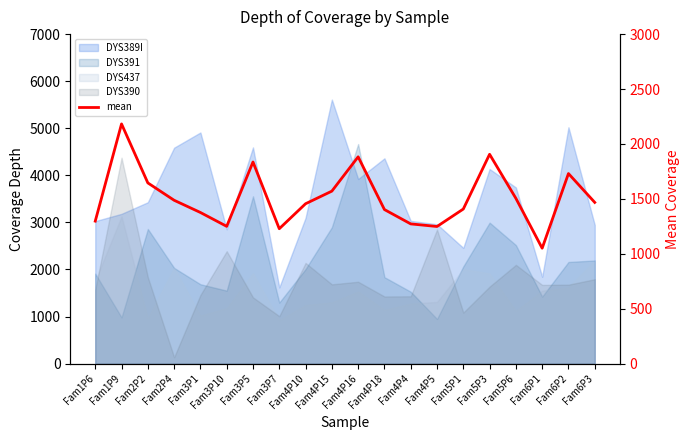

Count the number of categories in the chart.

20